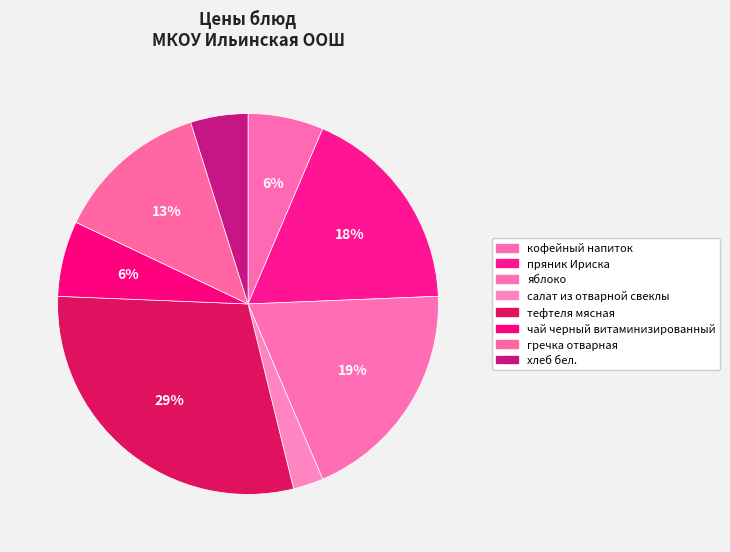

What percentage is the кофейный напиток slice, to the nearest percent?

6%